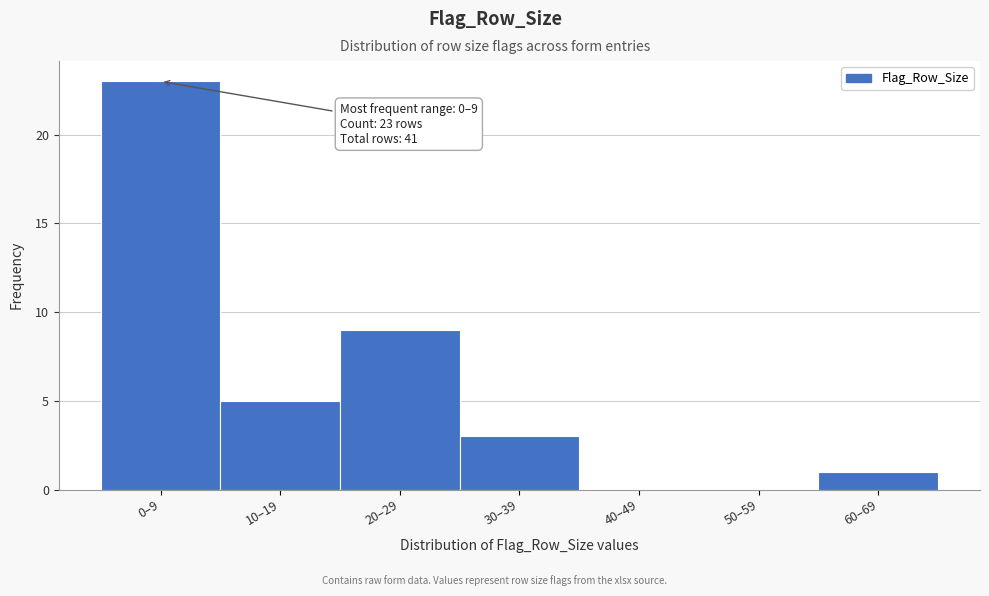

Reading left to right, list all the values displayed in this chart.

0–9=23	10–19=5	20–29=9	30–39=3	40–49=0	50–59=0	60–69=1